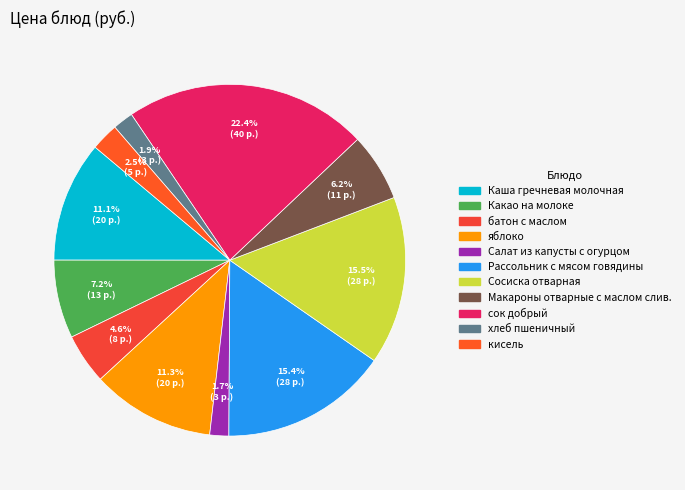

What is the change in value from Салат из капусты с огурцом to кисель?

+1.4